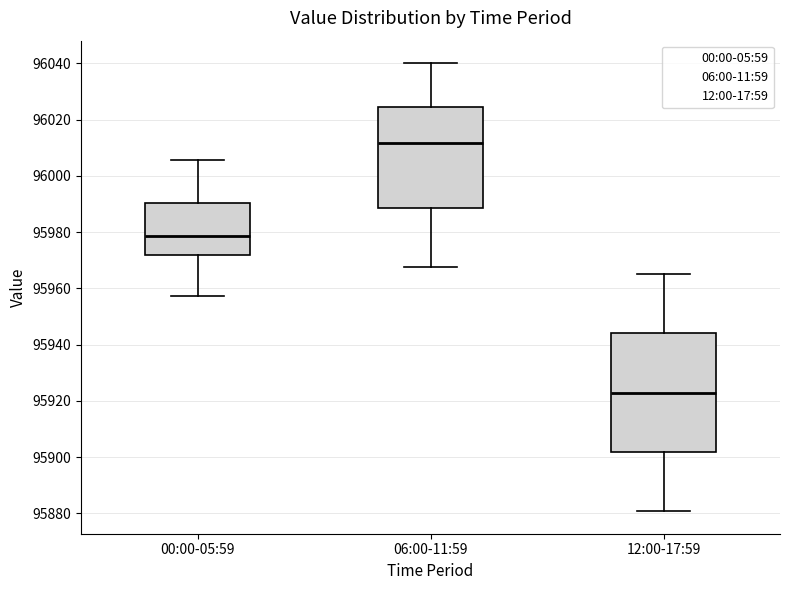

Comparing the boxes themselves (not the whiskers), which one is the tallest?

12:00-17:59